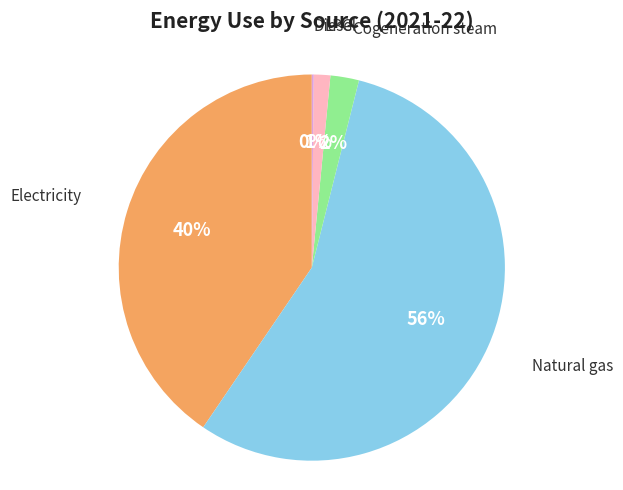

To the nearest percent, what is the average slice percentage?

20%